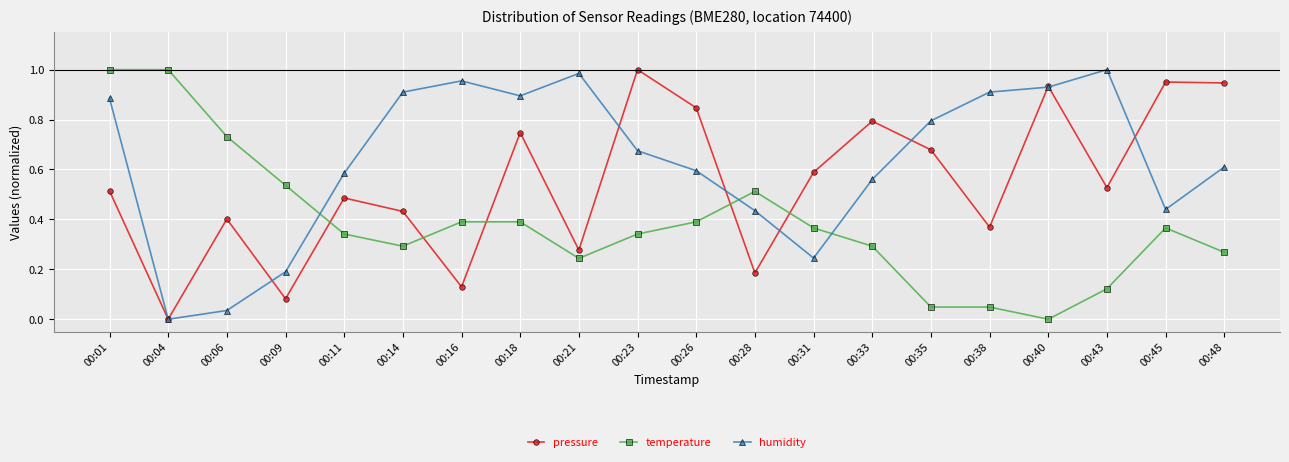

Which series changed the most between 00:28 and 00:48?

pressure